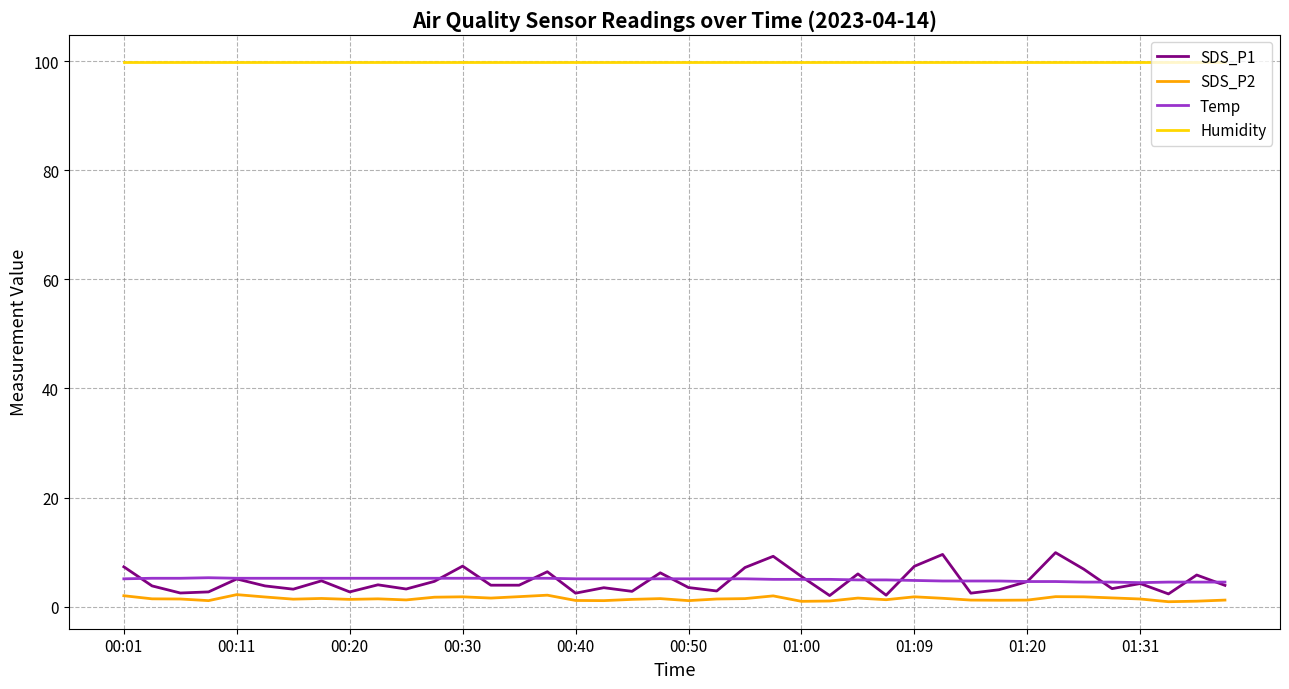

What are all the series names shown in the legend?

SDS_P1, SDS_P2, Temp, Humidity